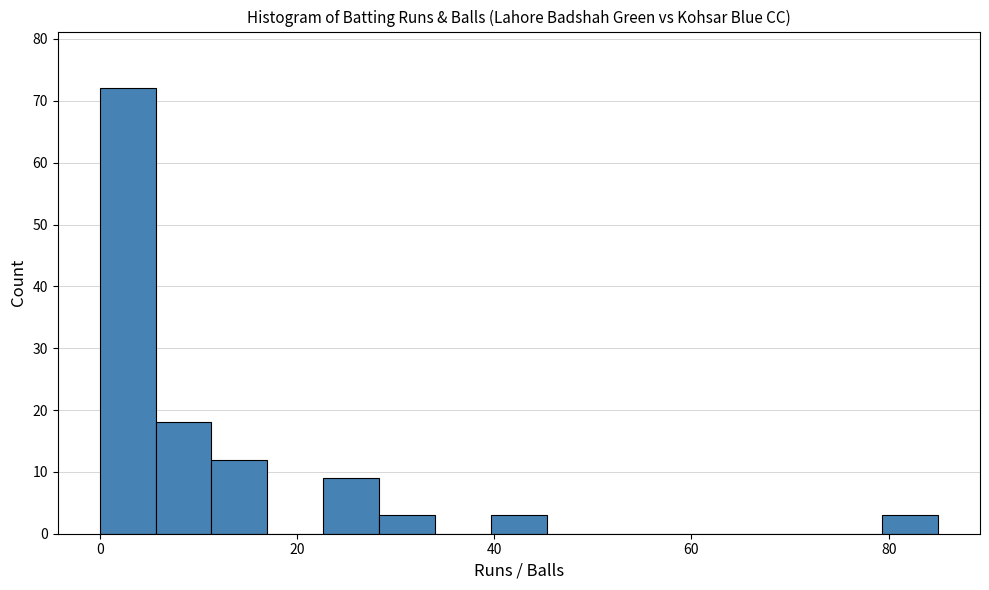

Read against the x-axis, roughly where is the centre of the tallest bar?

2